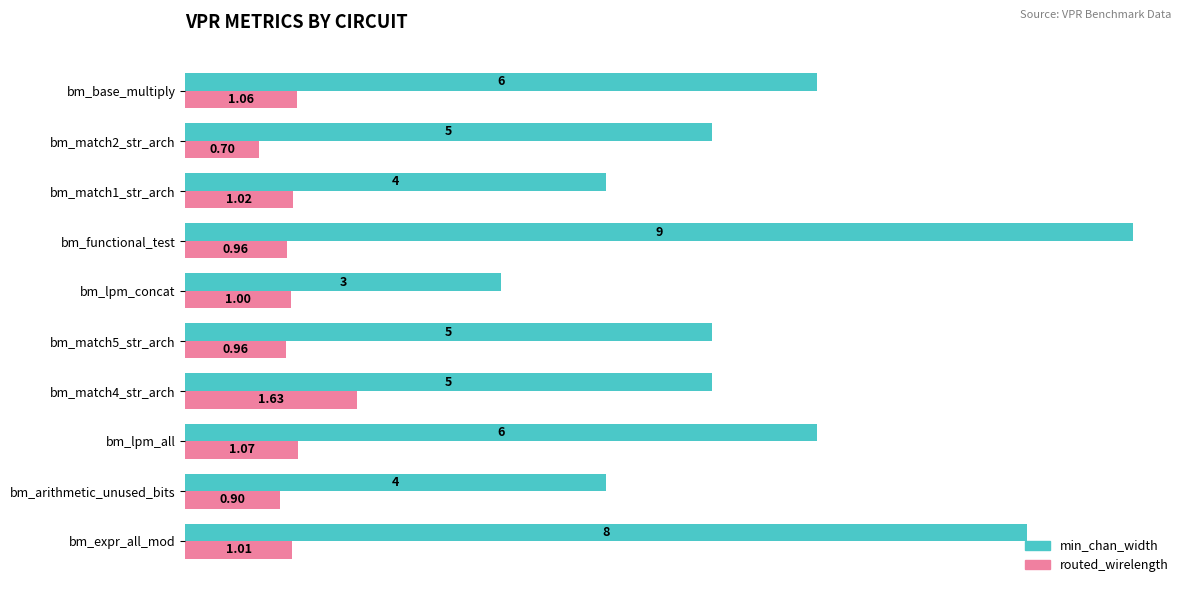

What is the maximum value for min_chan_width?

9.0